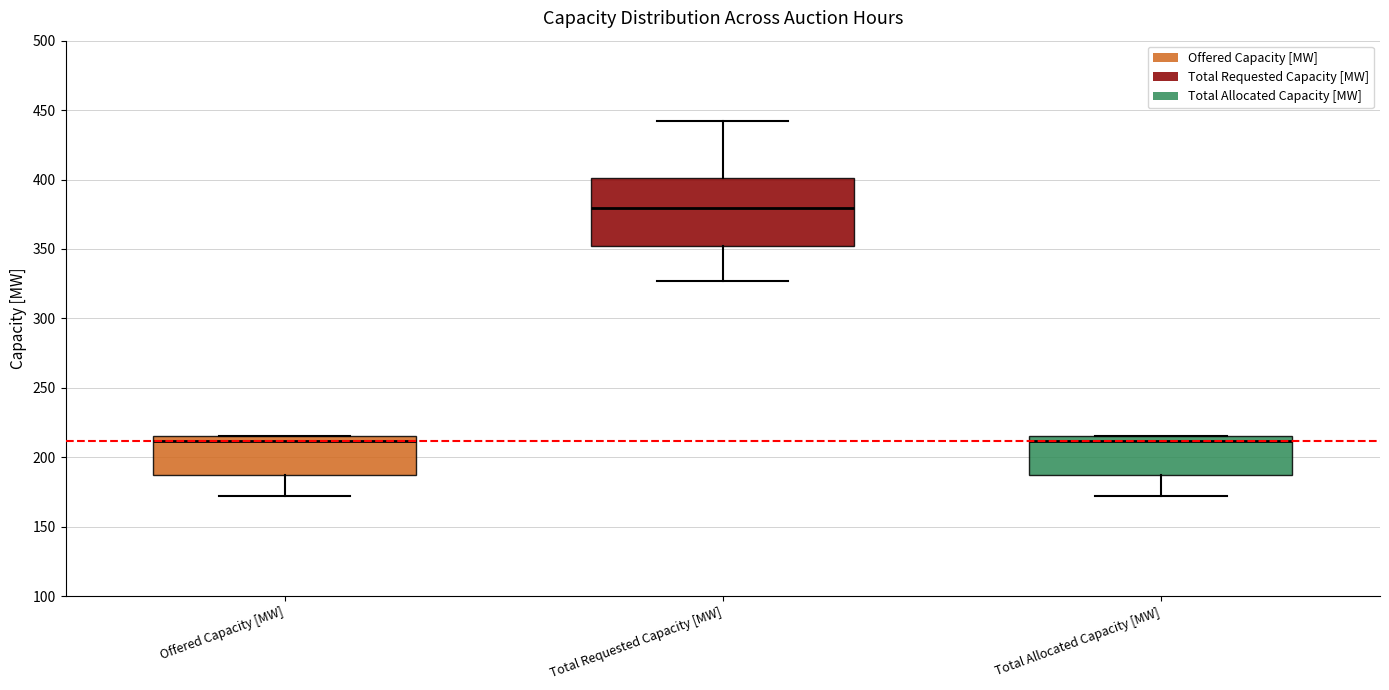

Comparing the boxes themselves (not the whiskers), which one is the tallest?

Total Requested Capacity [MW]